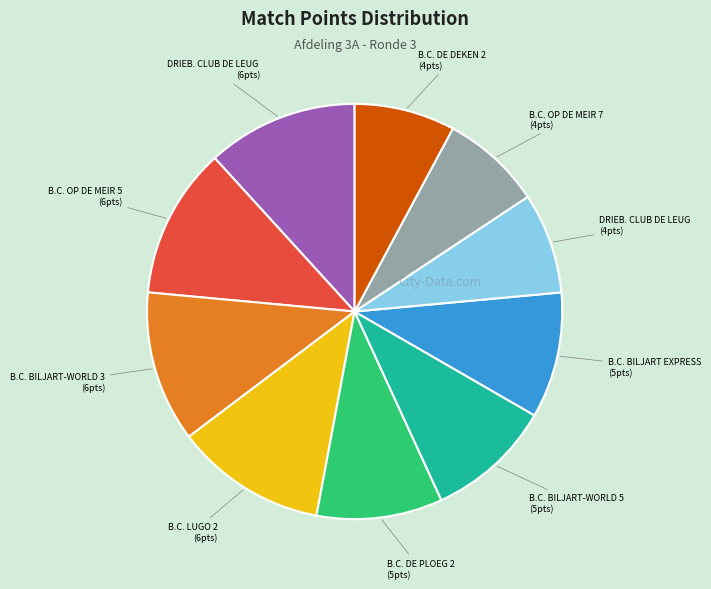

Is there a majority slice in this chart?

No